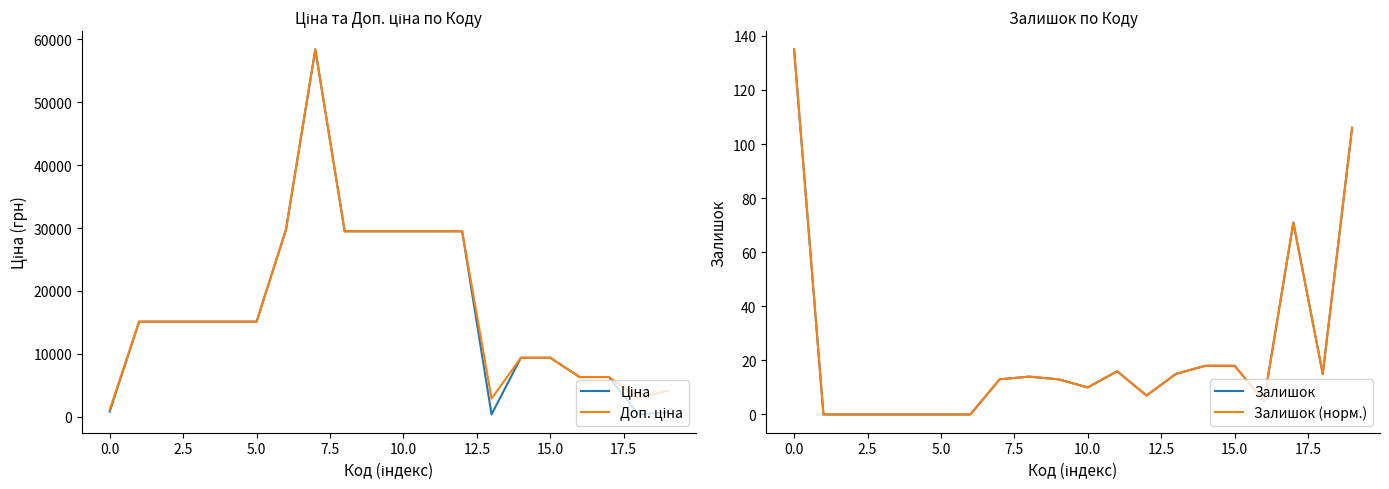

True or false: Ціна has more than 2 interior local peaks.

False